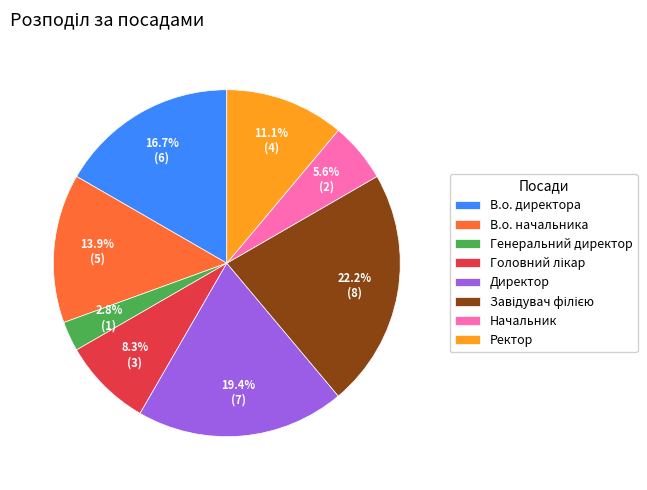

What percentage is NOT represented by Начальник?

94.4%